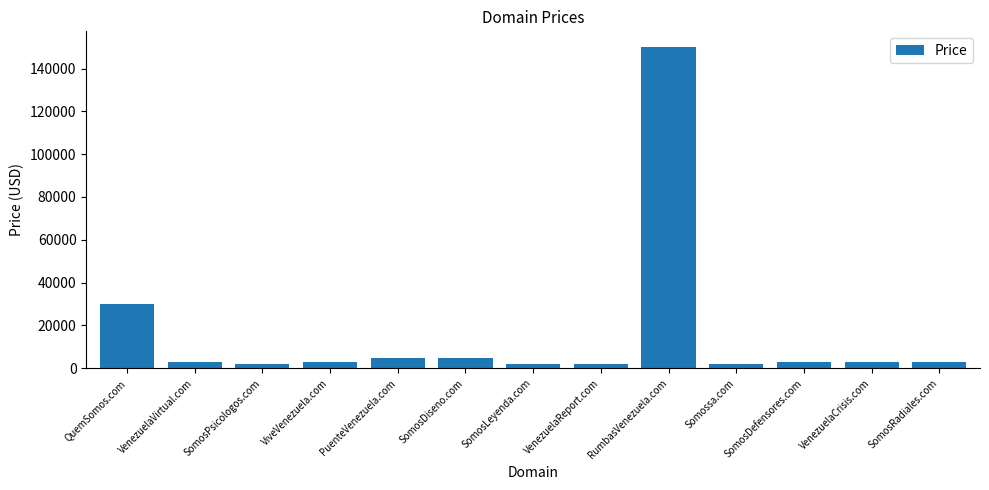

At which label is the value closest to 75888?

QuemSomos.com